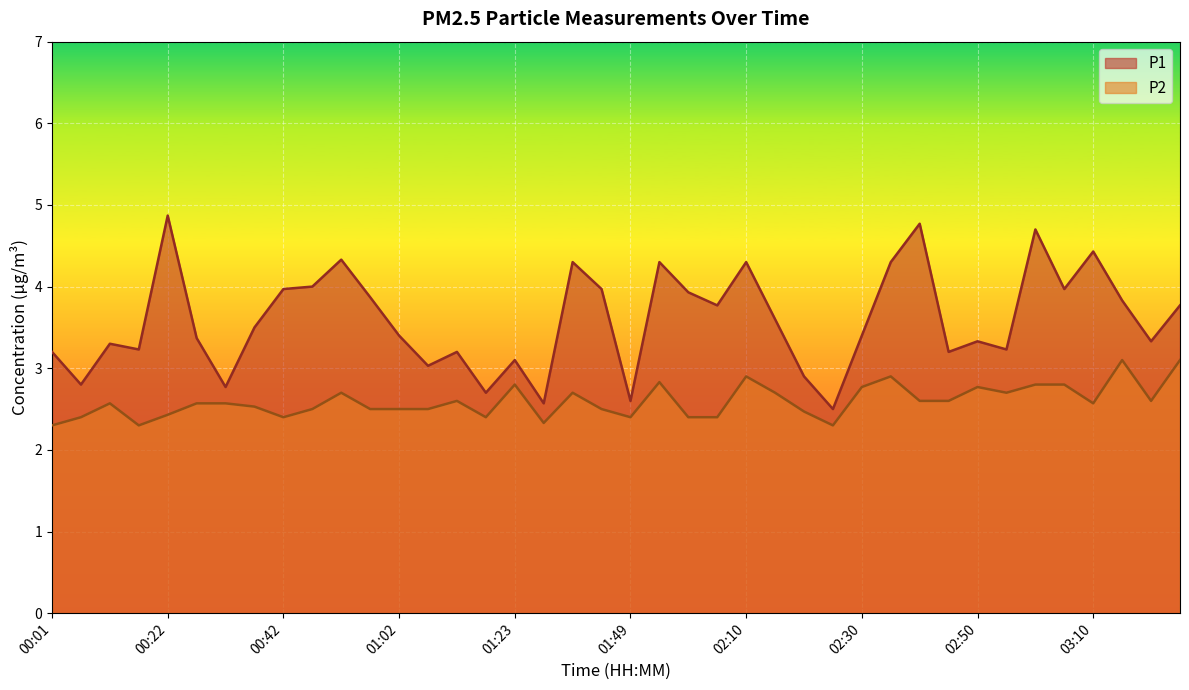

Where is P2 nearest to the value 2?

00:01